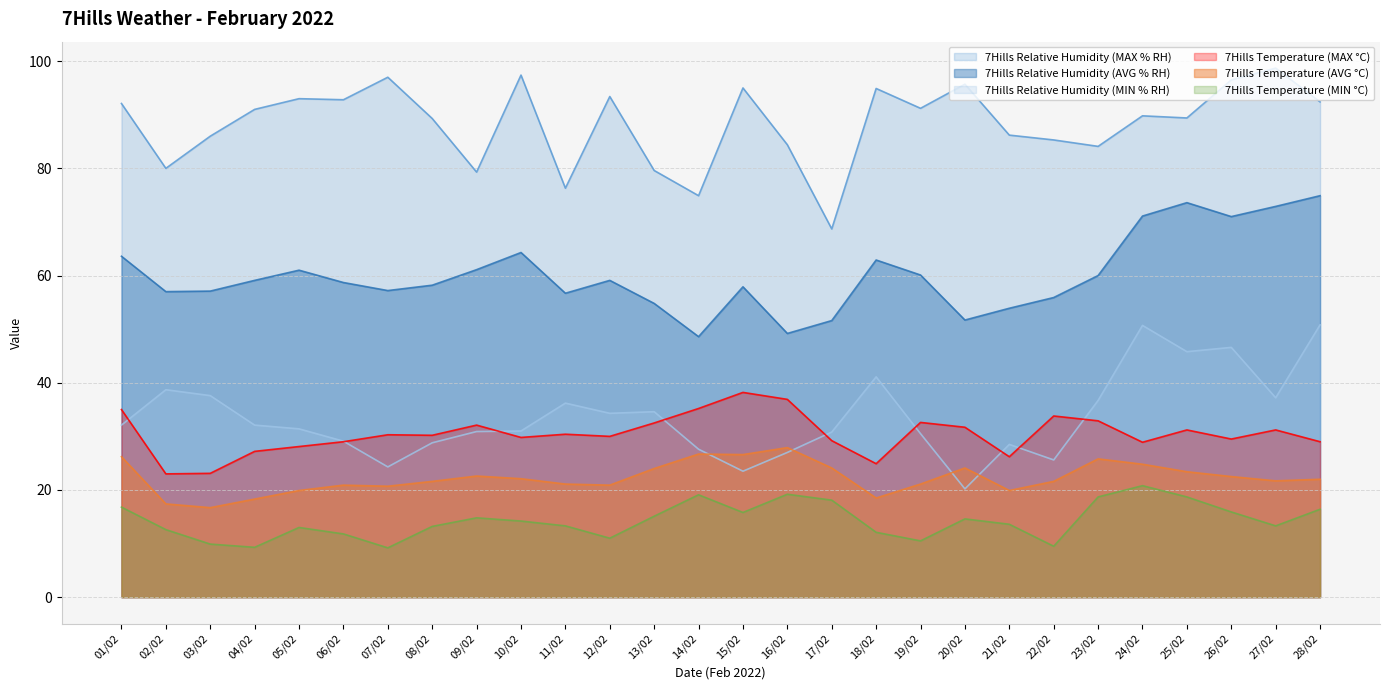

What is the sum of the 7Hills Temperature (MIN °C) values at 15/02 and 27/02?

29.1